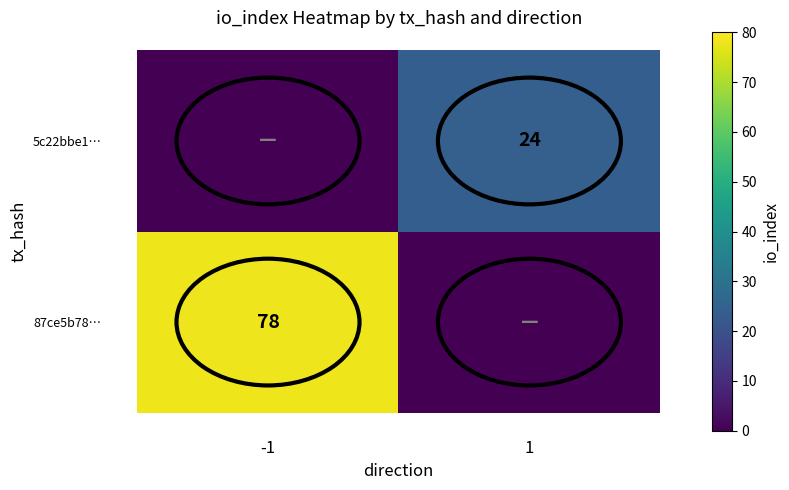

Is the value of 87ce5b78… at -1 greater than the value of 5c22bbe1… at 1?

Yes